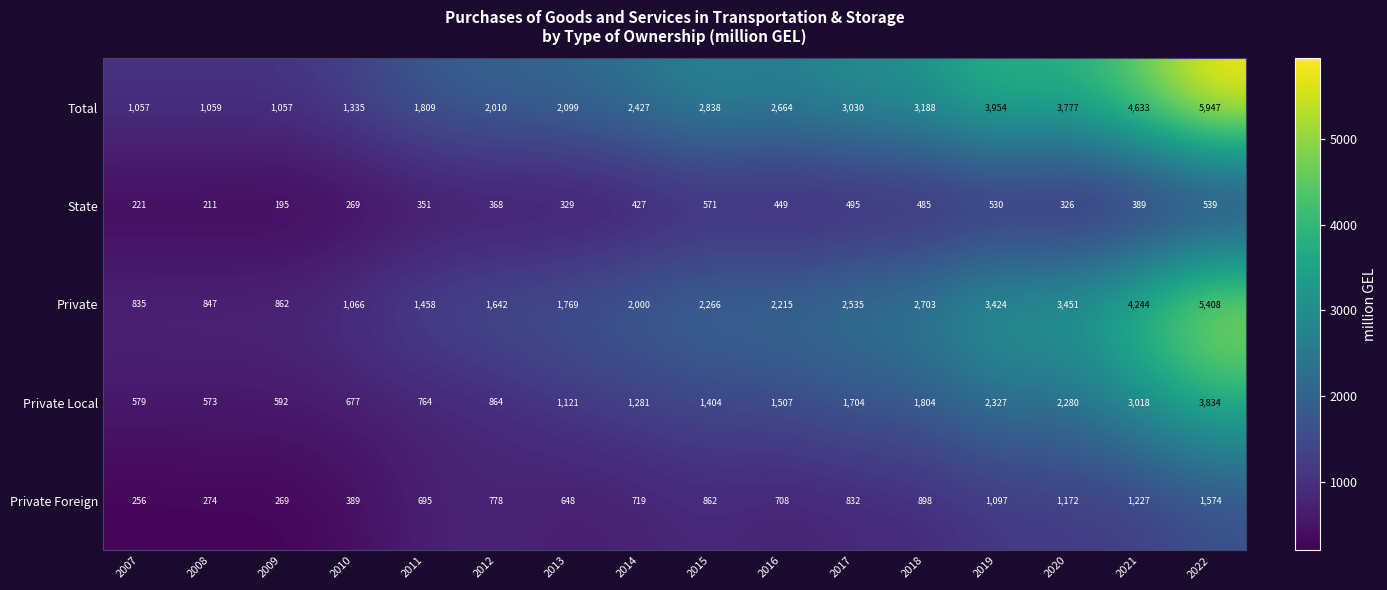

True or false: Private has a value of 4244 at 2021.

True